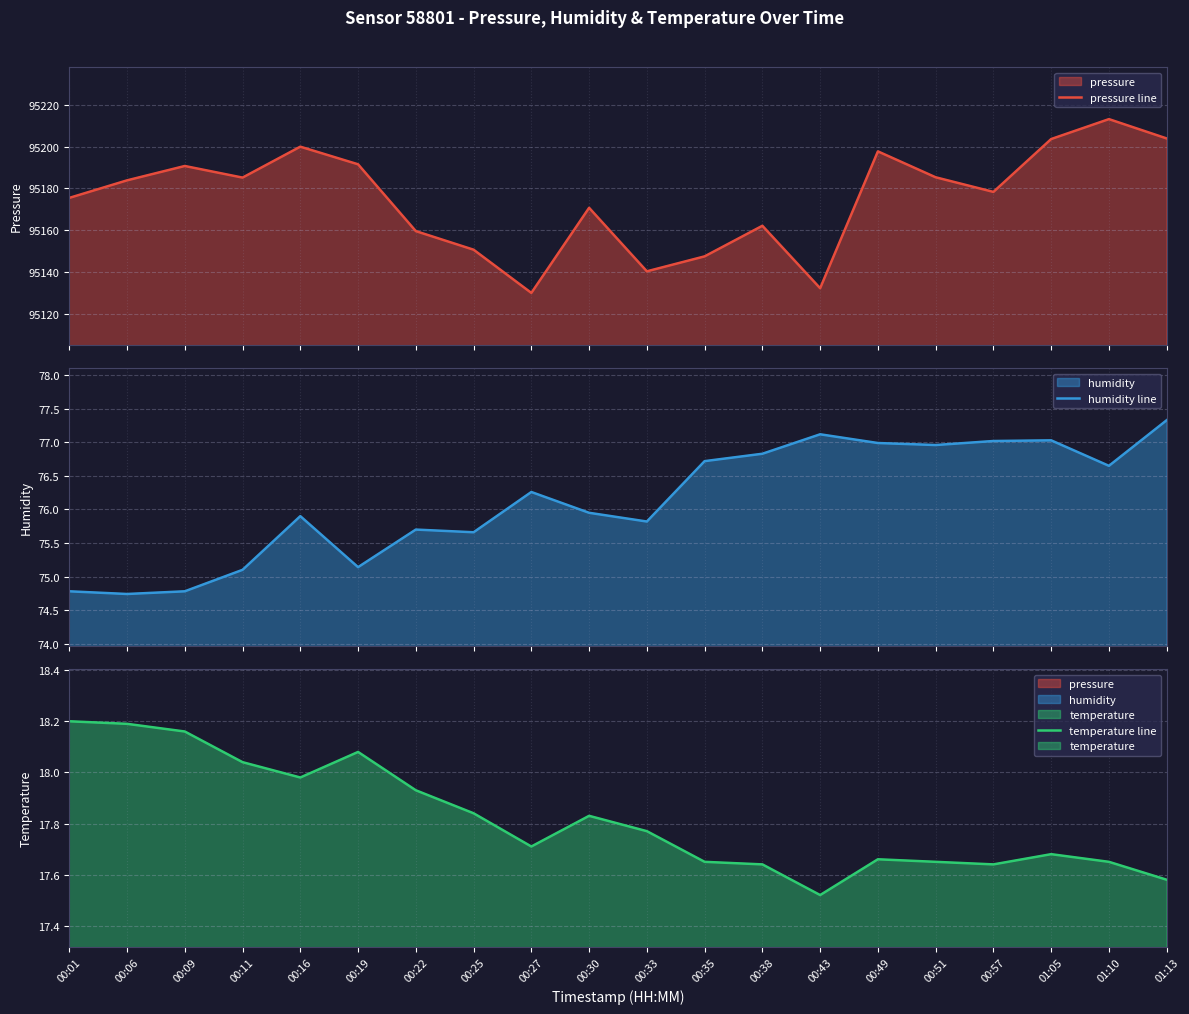

Does the chart have visible grid lines?

Yes